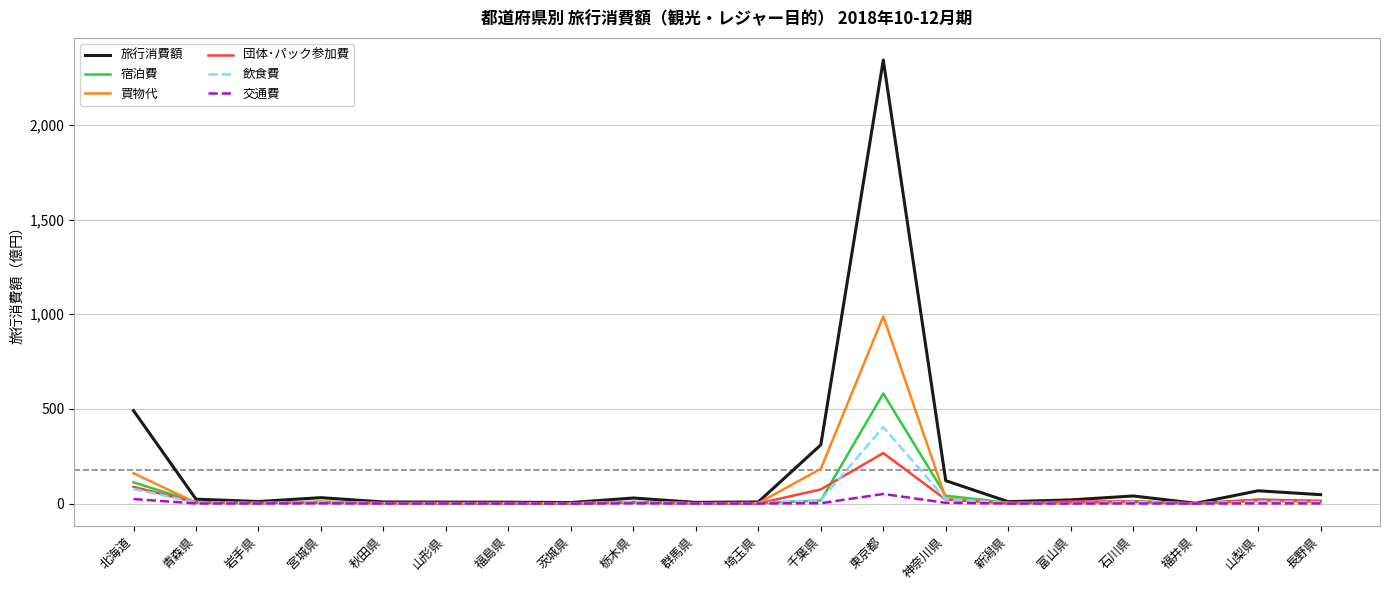

Which series has the largest total across all categories?

旅行消費額